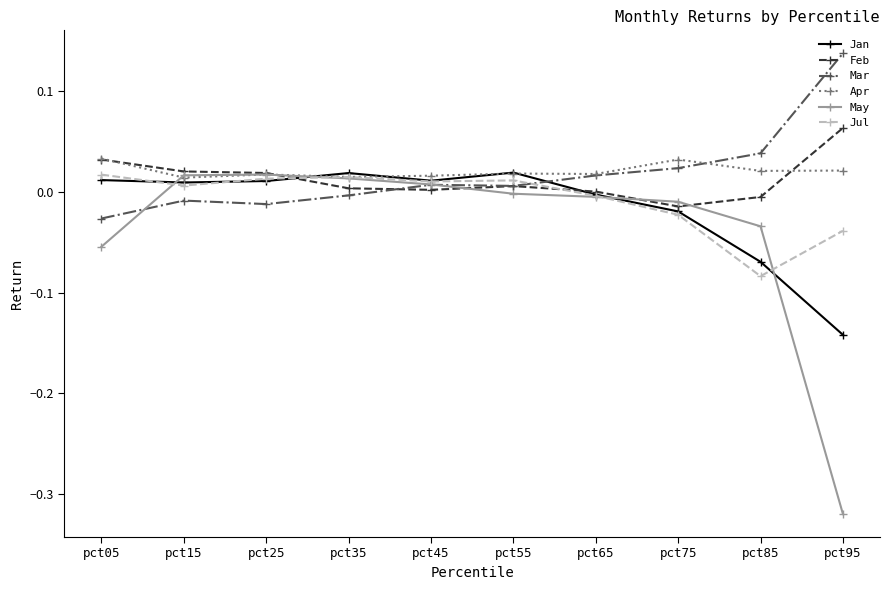

The value of Mar at pct55 is 0.0. True or false?

True